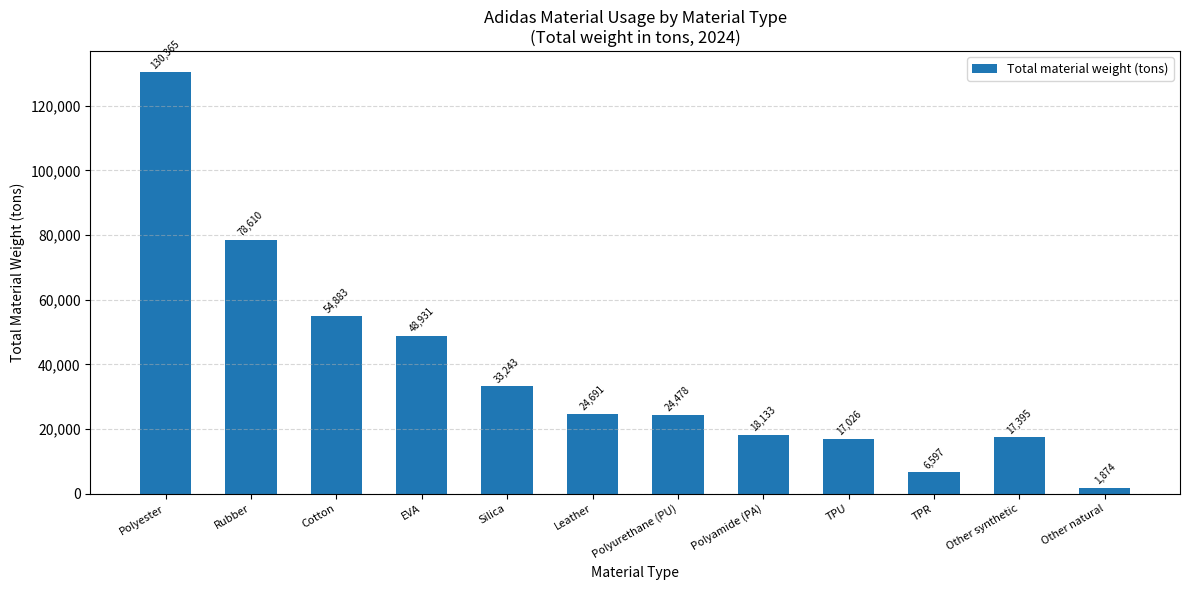

What is the average value?

38019